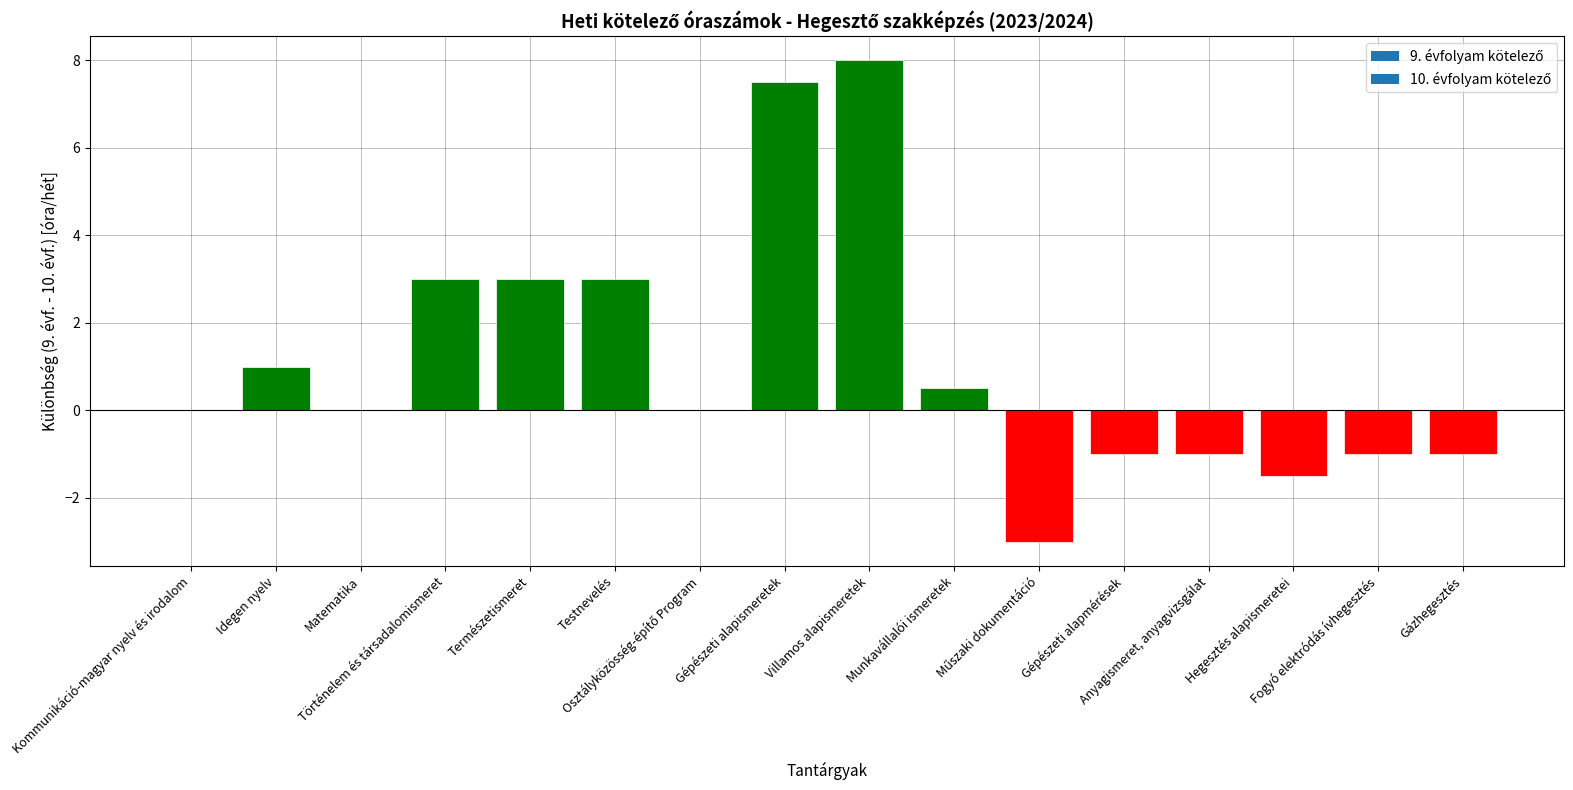

What is the maximum value shown in the chart?

8.0